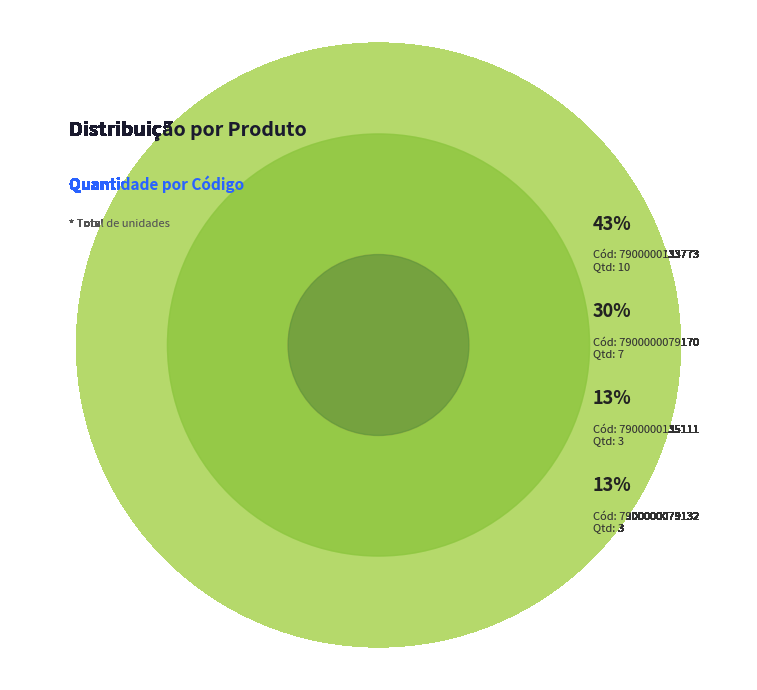

Is 7900000079170 the majority of the pie?

No